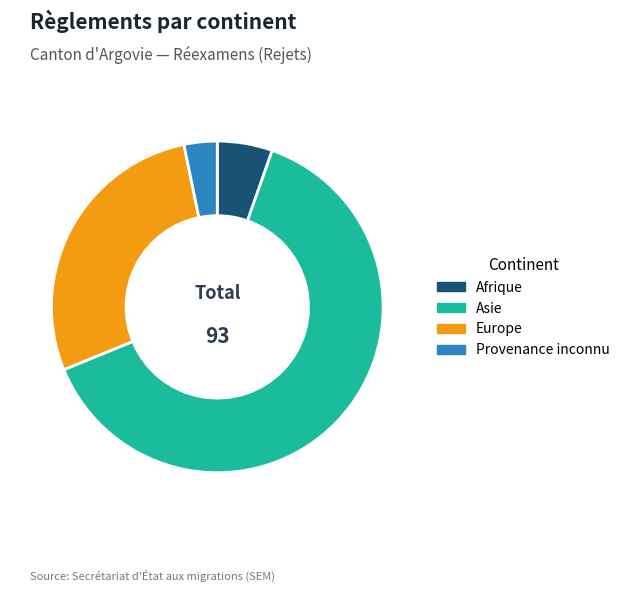

Does any single category account for the majority?

Yes